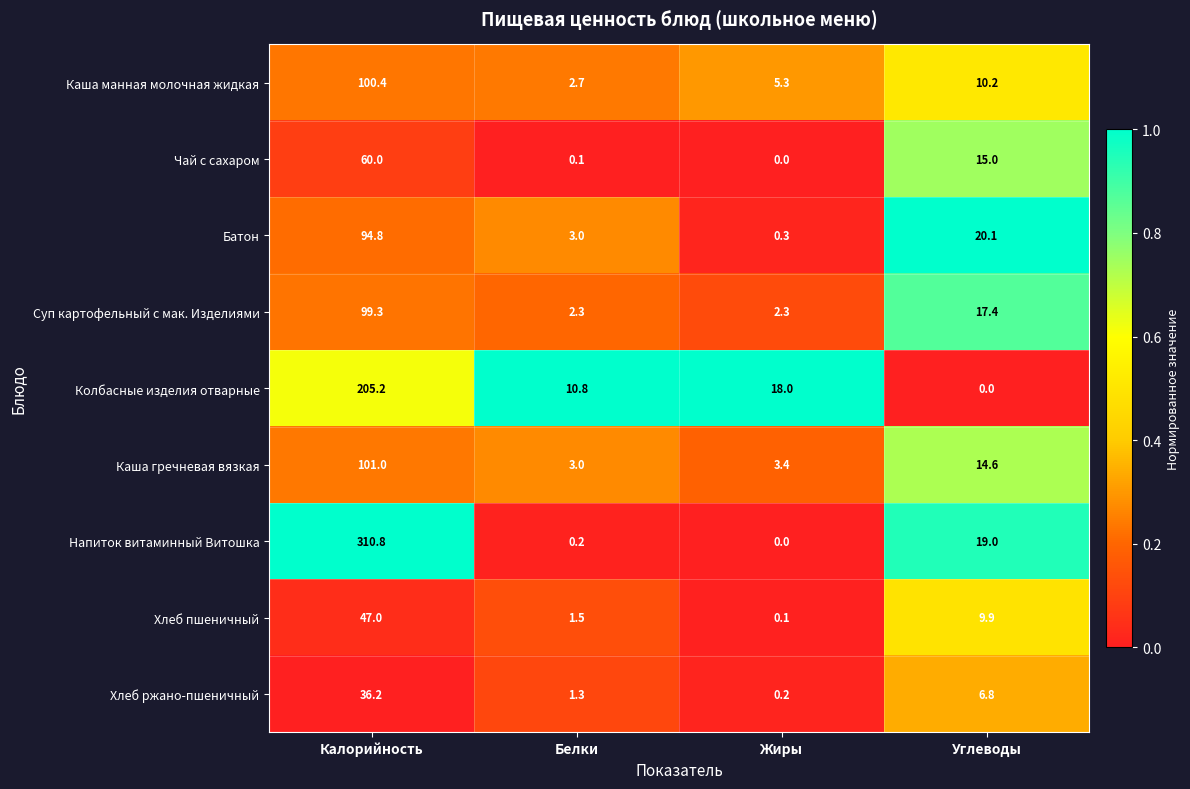

At which category is the sum across all series the highest?

Калорийность